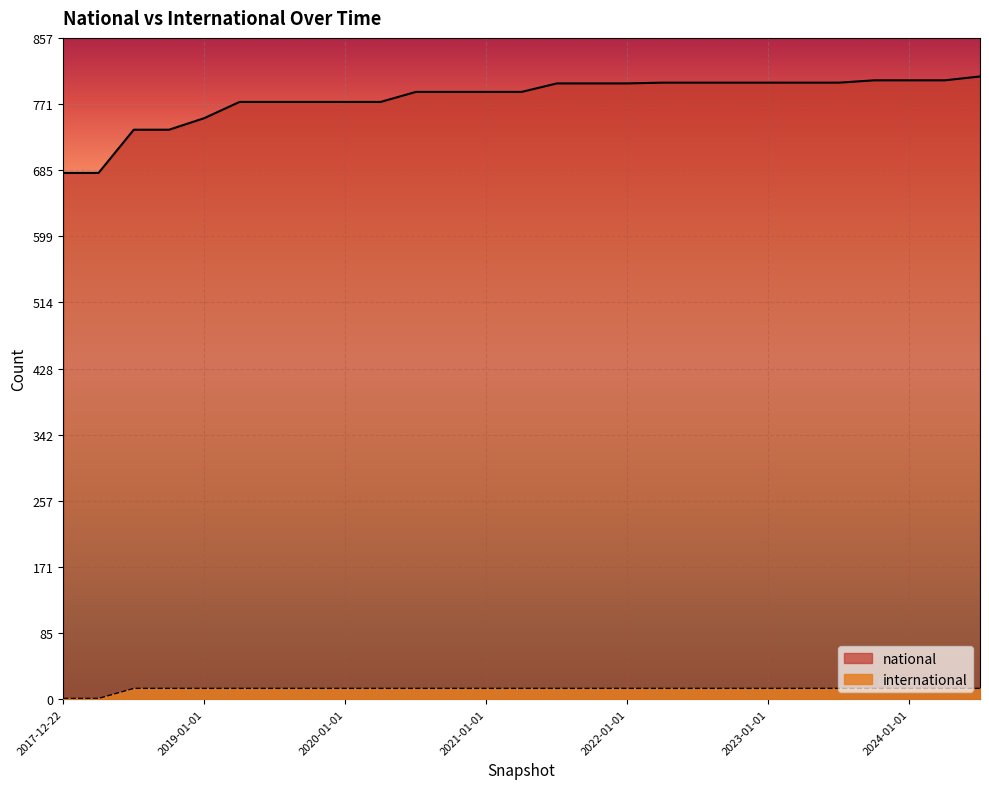

What is the label of the 26th point from the left?

2024-04-01